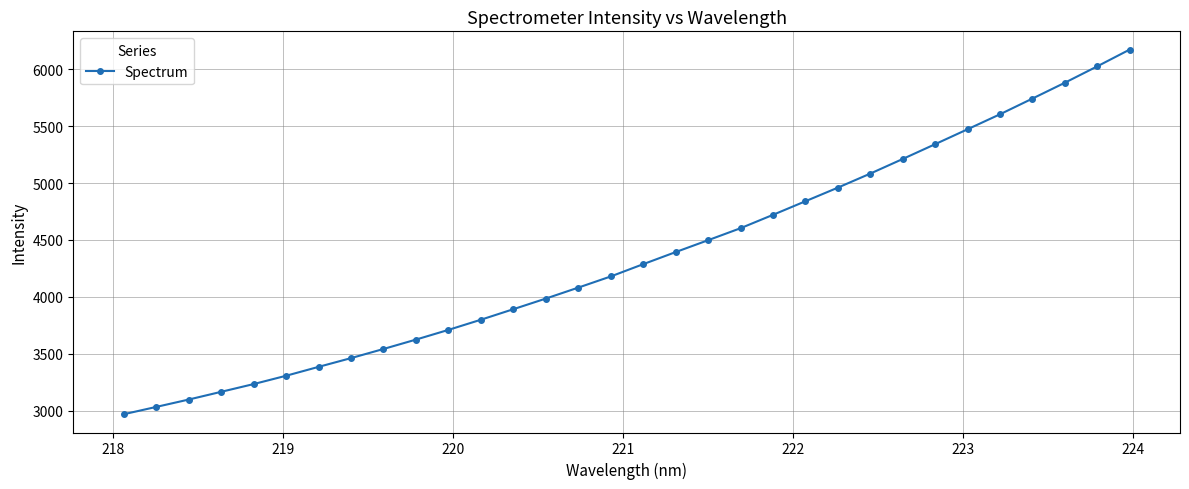

What is the sum of all values?

139294.8